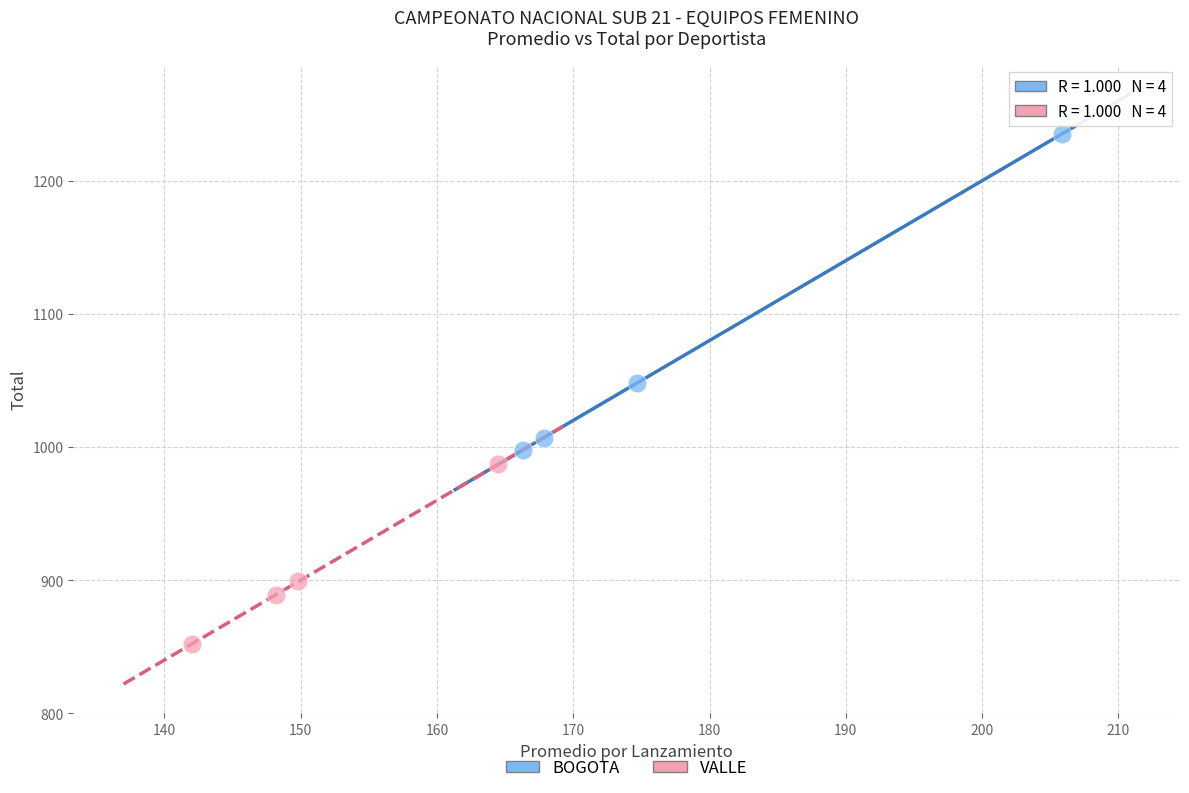

Which series reaches the minimum Y coordinate?

VALLE